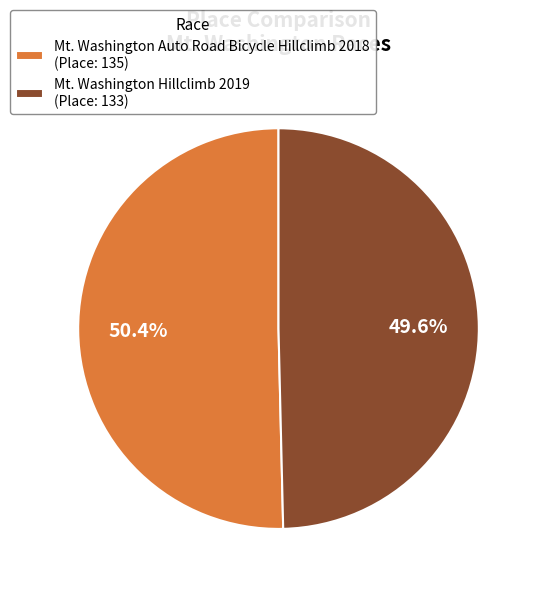

Count the number of slices in the pie.

2